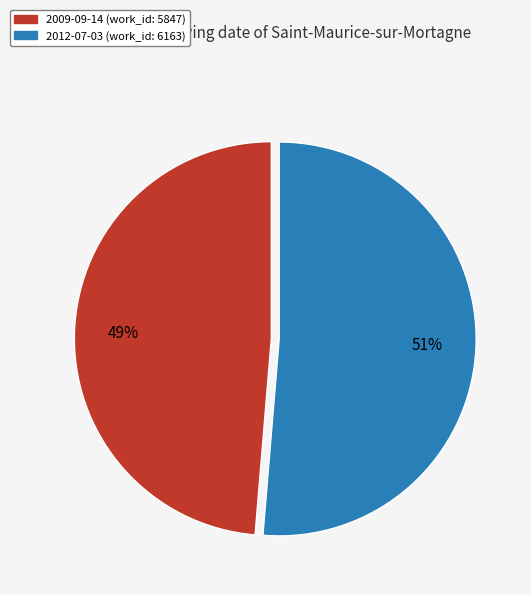

Do 2012-07-03 and 2009-09-14 together represent more than half of the pie?

Yes